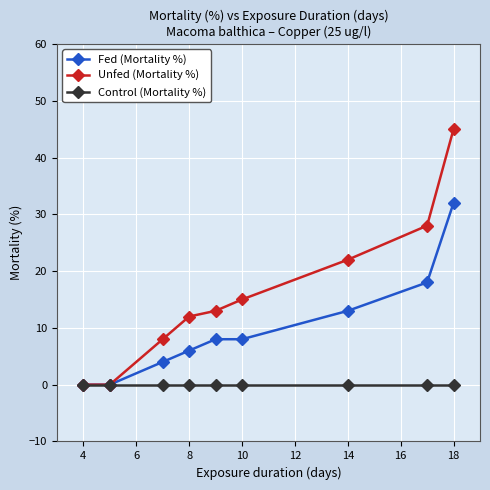

Reading left to right, transcribe all the data shown in this chart.

Fed (Mortality %): 0	0	4	6	8	8	13	18	32
Unfed (Mortality %): 0	0	8	12	13	15	22	28	45
Control (Mortality %): 0	0	0	0	0	0	0	0	0